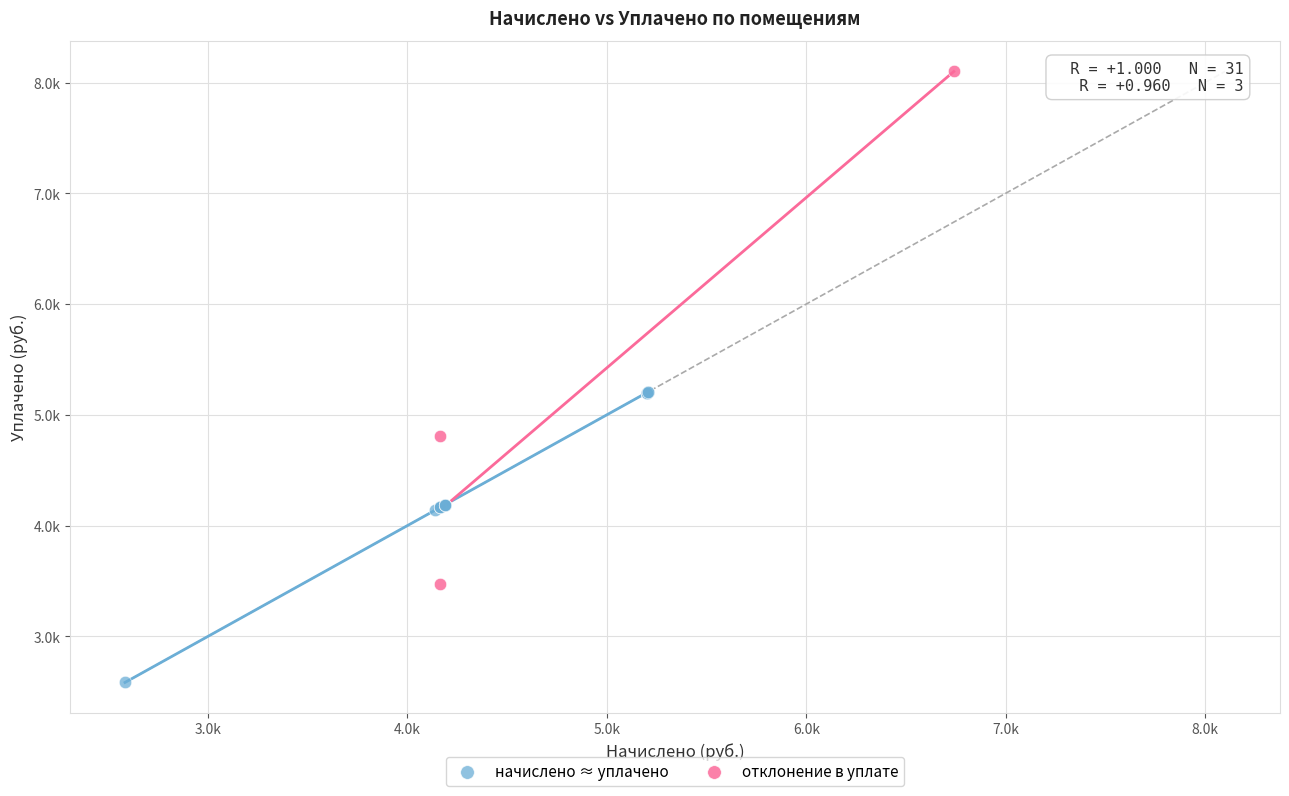

Which series contains the lowest Y value?

начислено ≈ уплачено